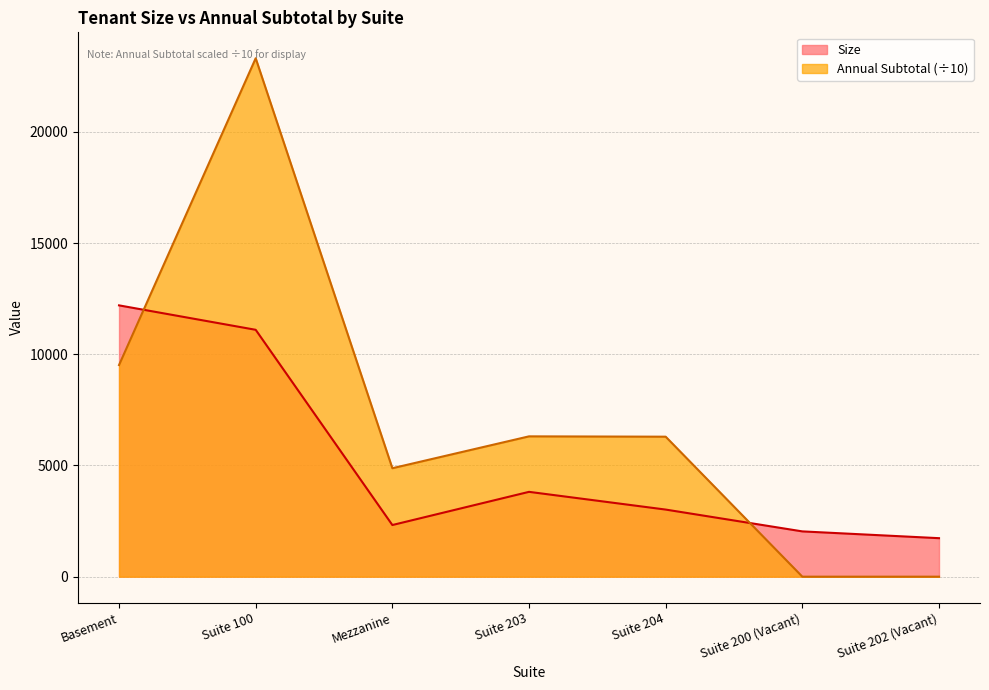

Which series changed the most between Basement and Suite 203?

Size